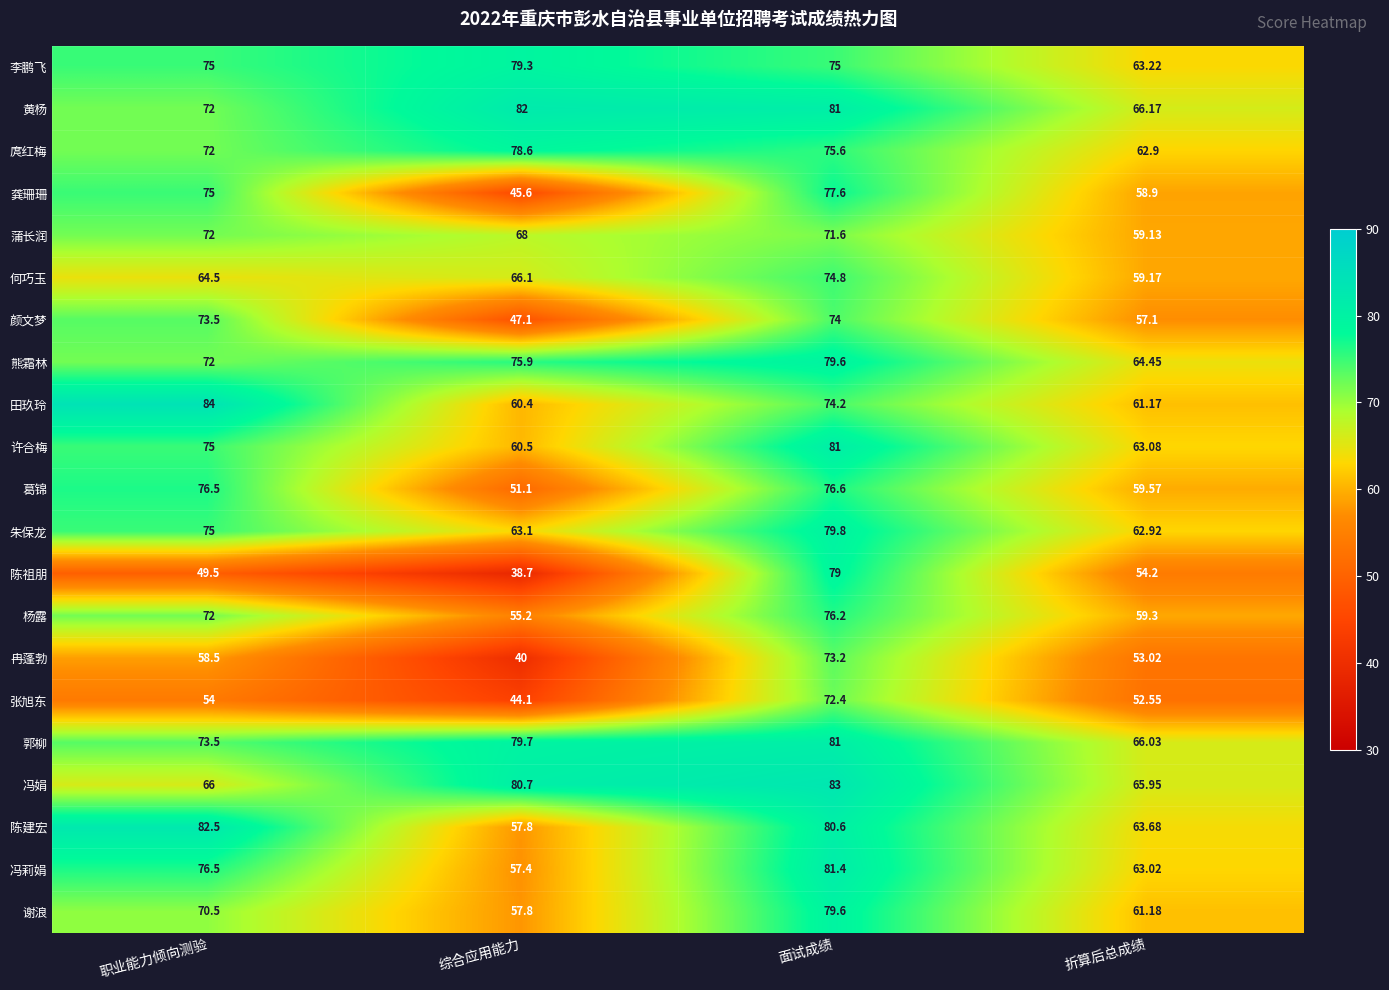

What is the spread (max minus min) of values at 折算后总成绩?

13.6